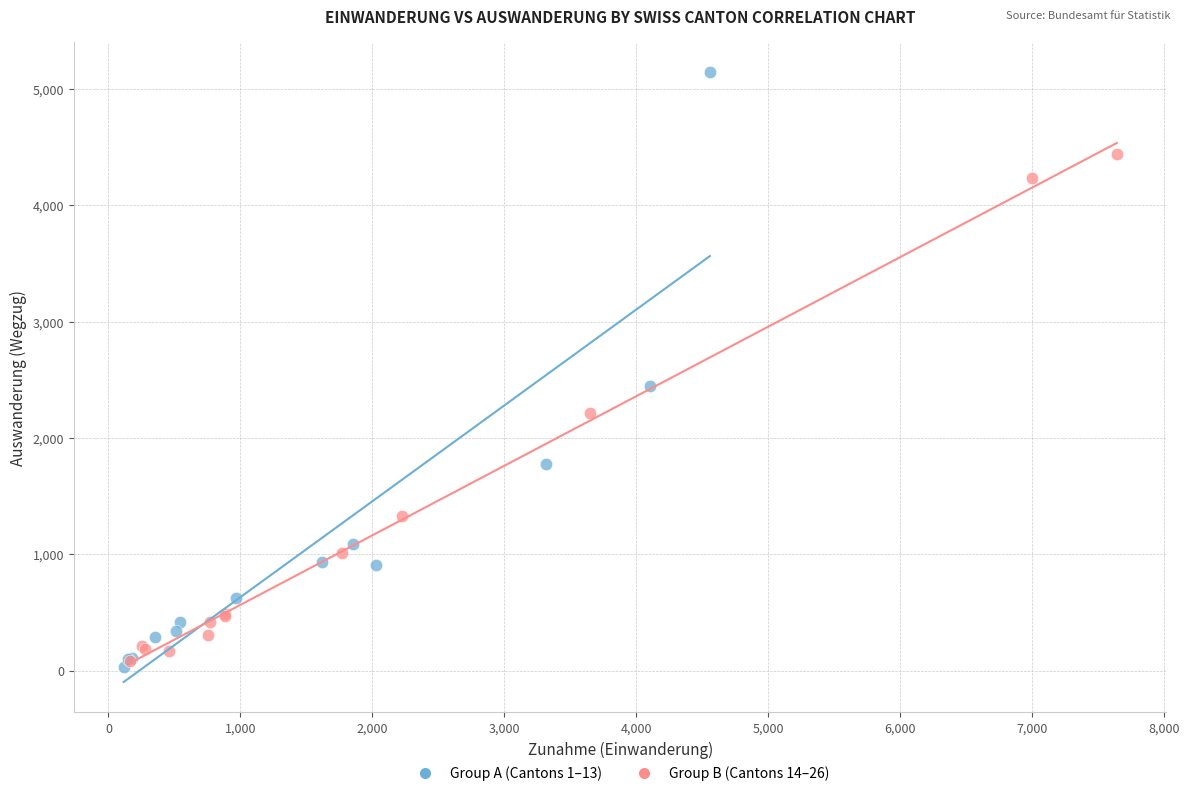

Which series reaches the maximum Y coordinate?

Group A (Cantons 1–13)